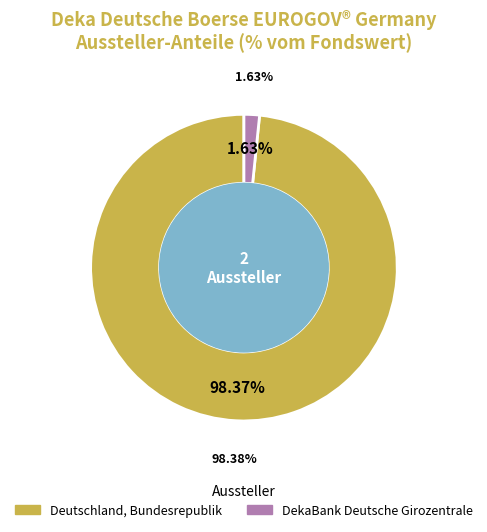

To the nearest percent, what is the difference between the largest and smallest slice percentages?

97%